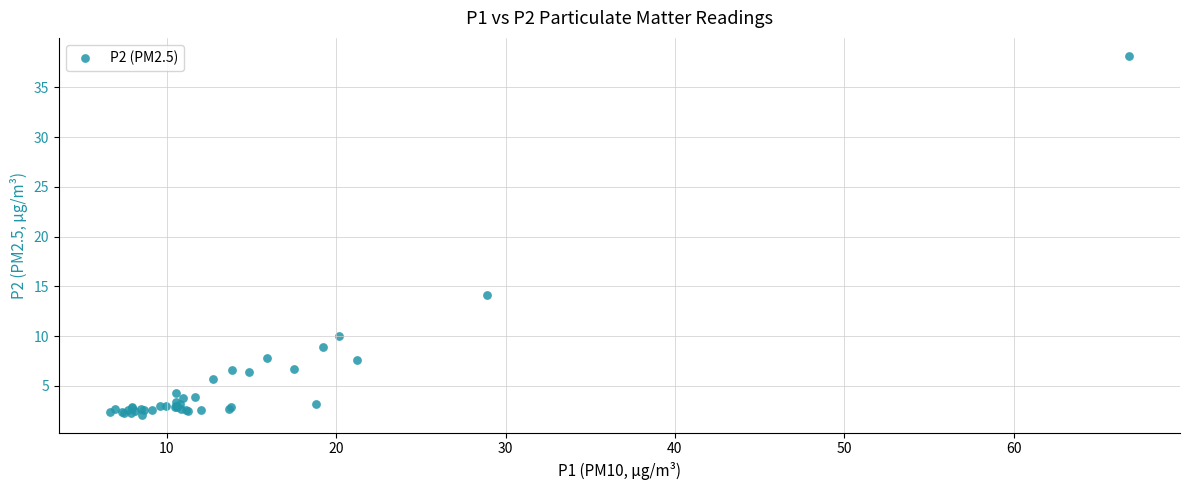

What Y value in the scatter plot is closest to 20?

14.2